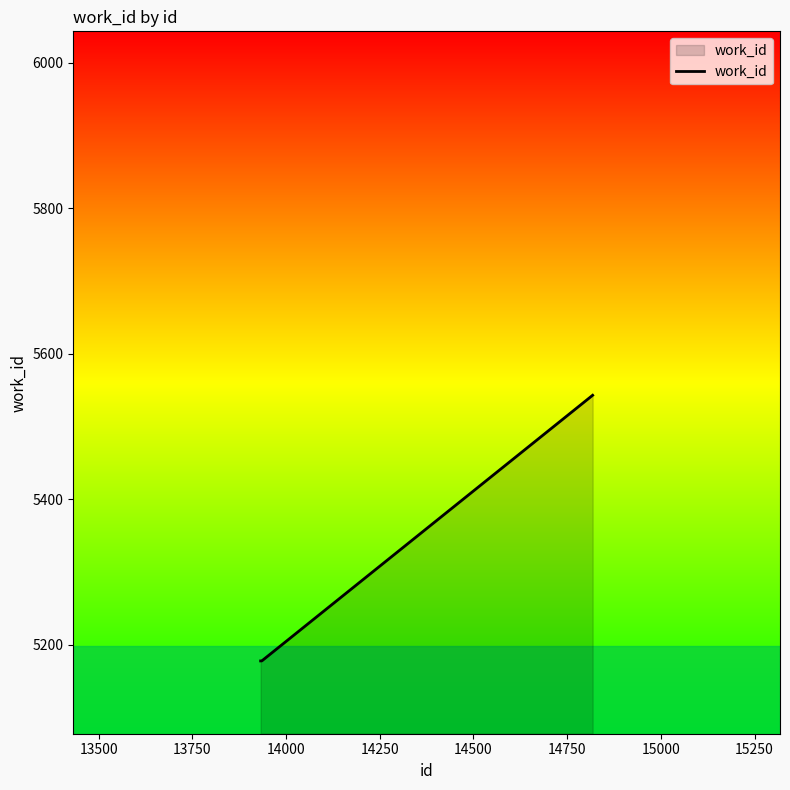

What is the sum of all values?

15899